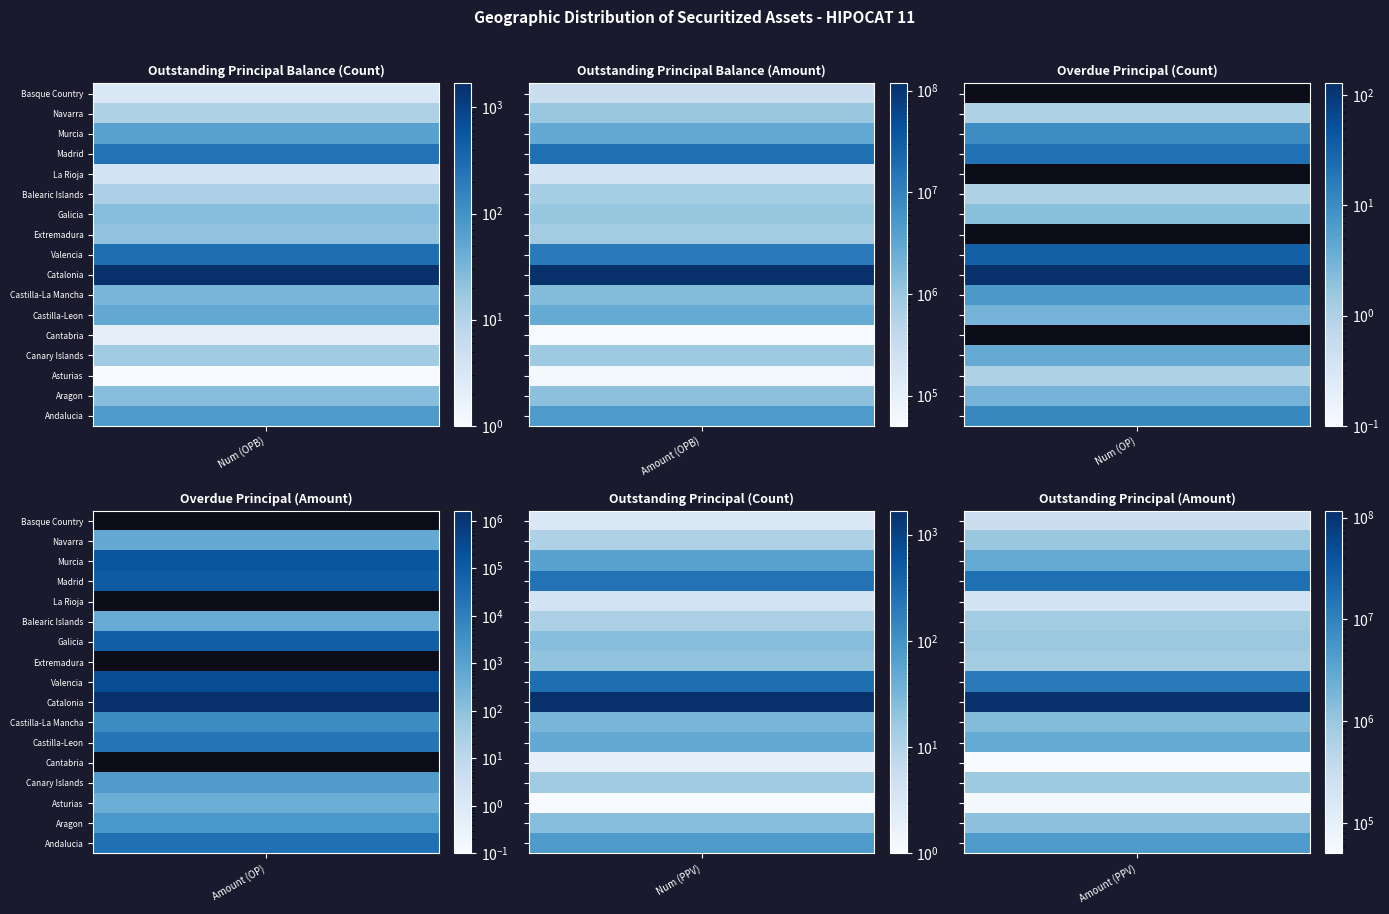

List the labels in order of Castilla-La Mancha value, largest first.

1, 5, 3, 0, 4, 2